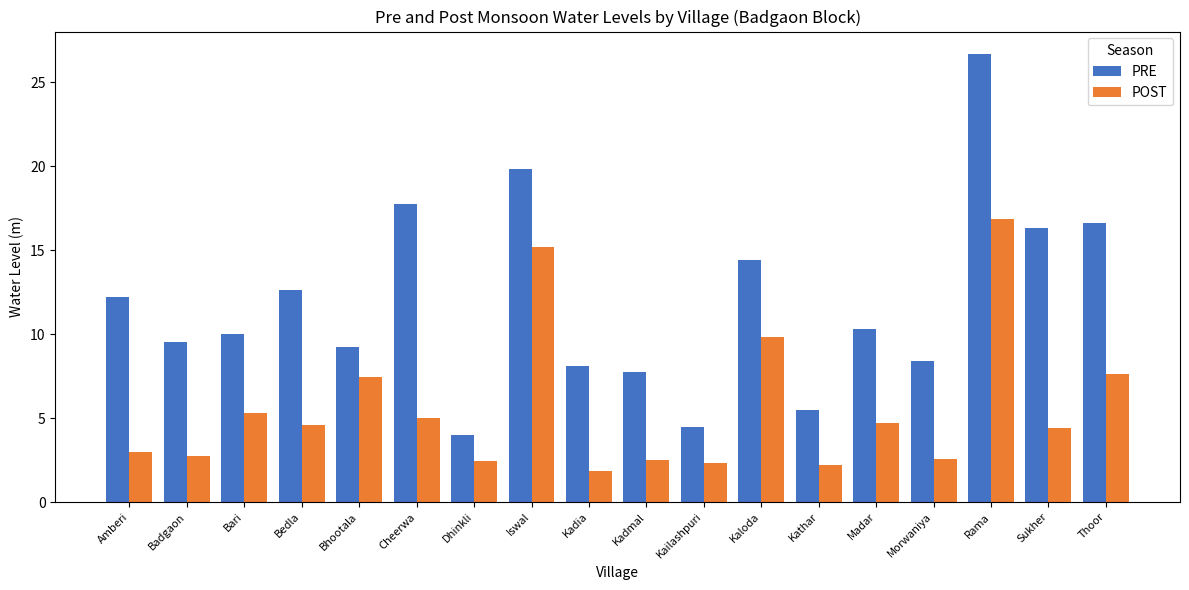

List the labels in order of PRE value, smallest first.

Dhinkli, Kailashpuri, Kathar, Kadmal, Kadia, Morwaniya, Bhootala, Badgaon, Bari, Madar, Amberi, Bedla, Kaloda, Sukher, Thoor, Cheerwa, Iswal, Rama